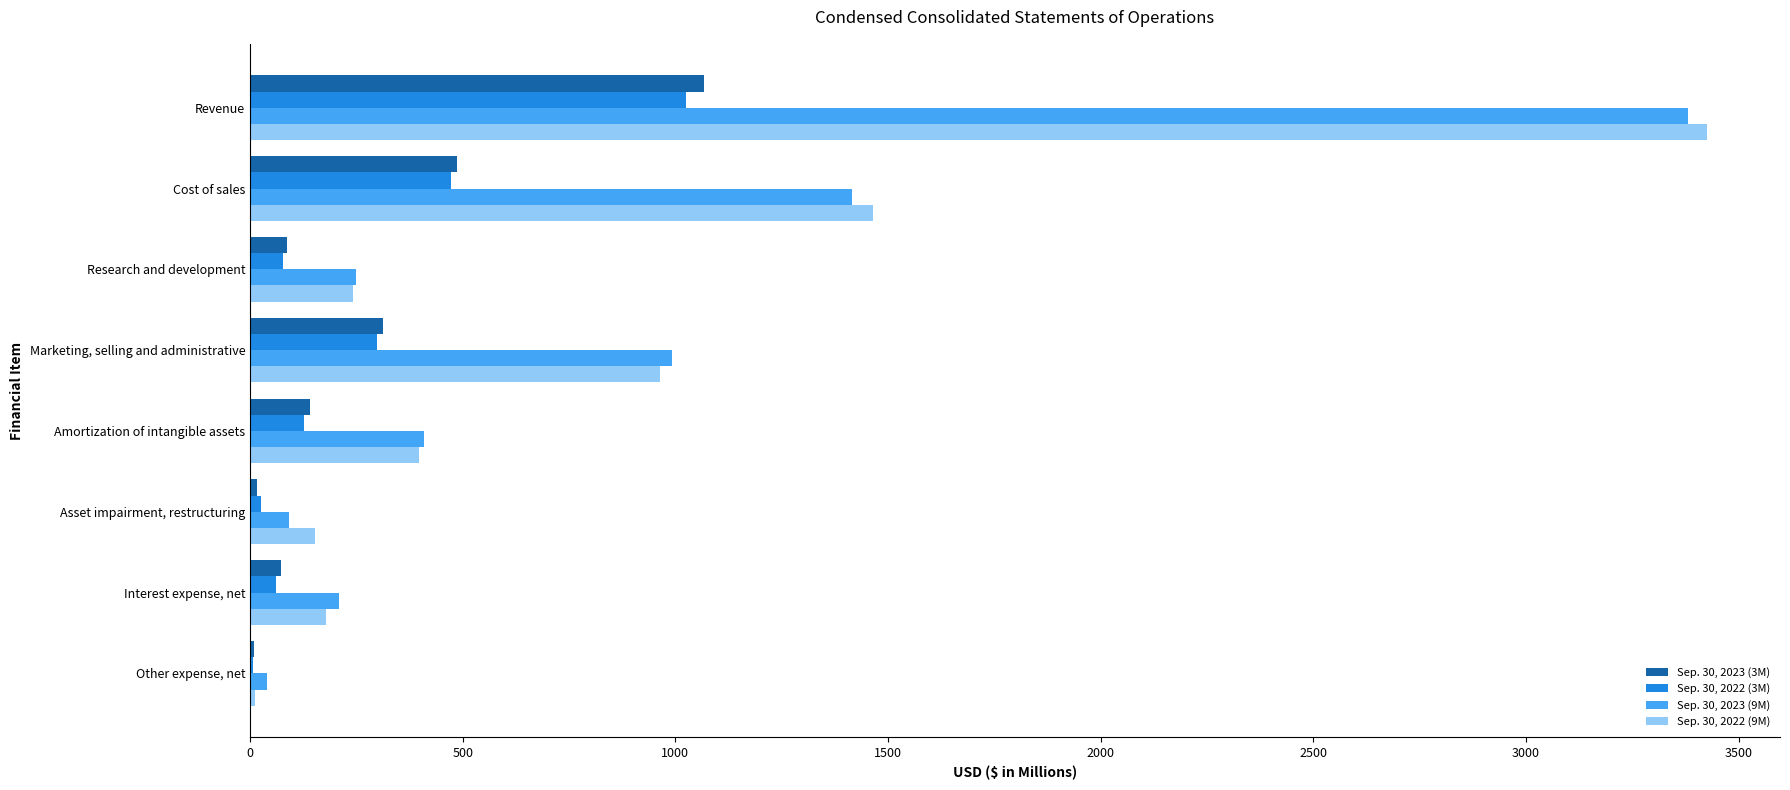

The value of Sep. 30, 2022 (9M) at Amortization of intangible assets is 178. True or false?

False